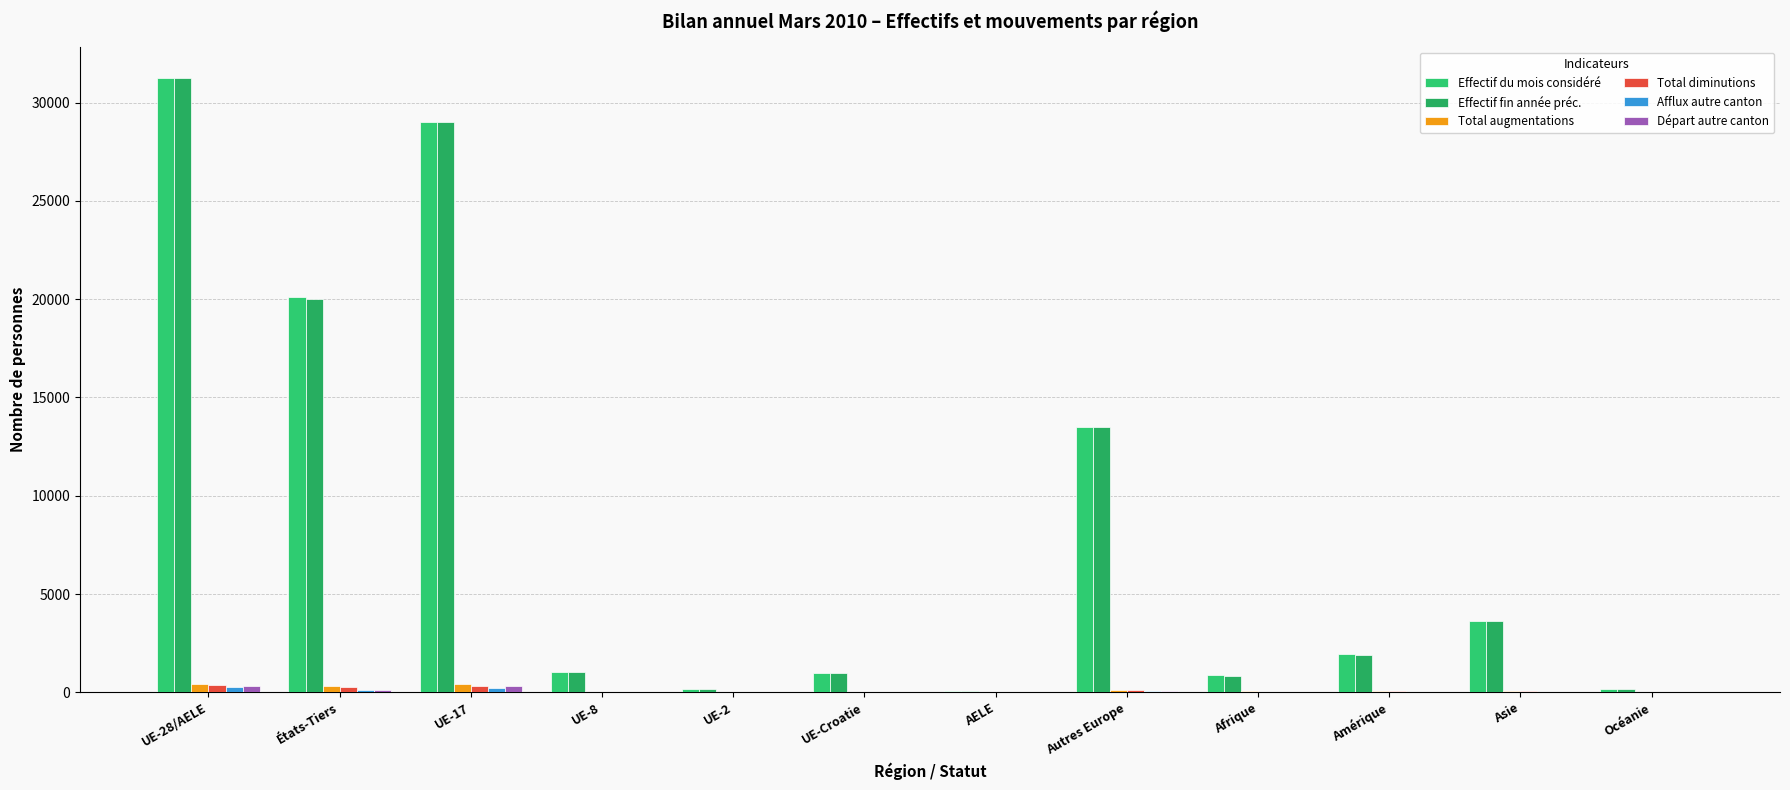

Which category has the lowest value in the Effectif fin année préc. series?

AELE